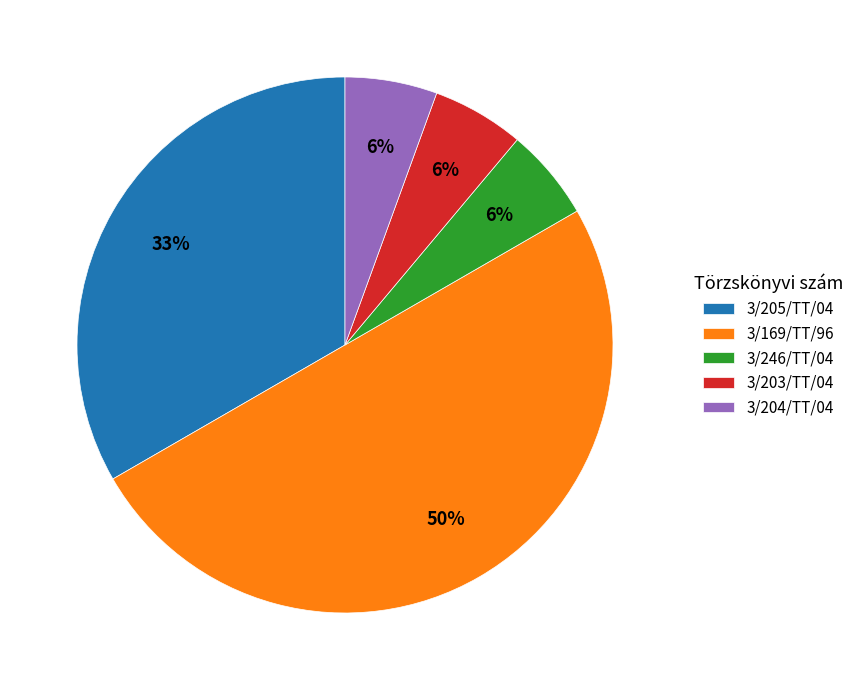

The 3/246/TT/04 slice represents 6% of the pie. True or false?

True